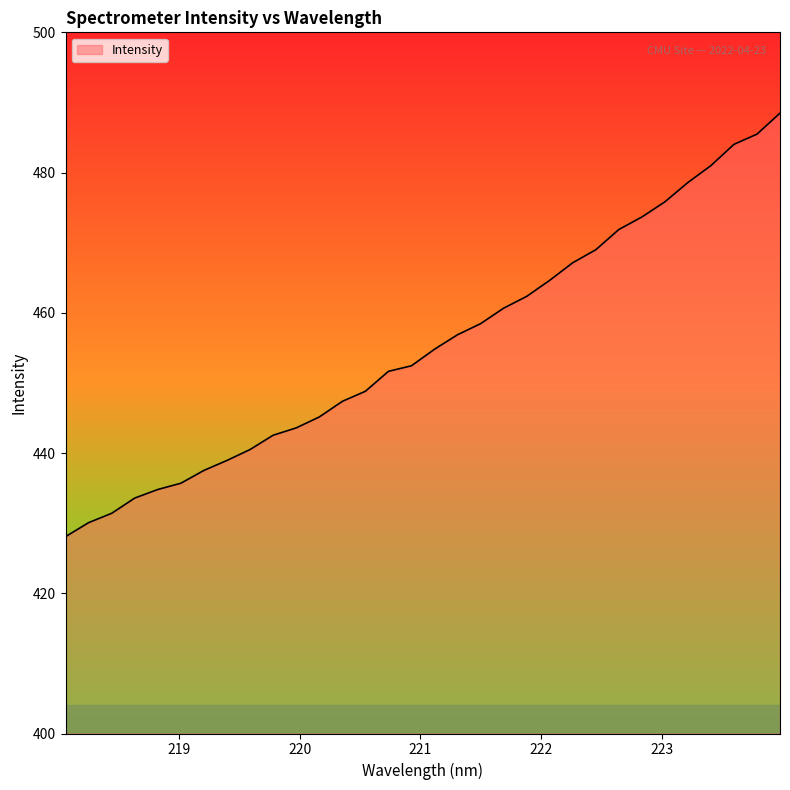

What is the difference between the maximum and minimum values?

60.4